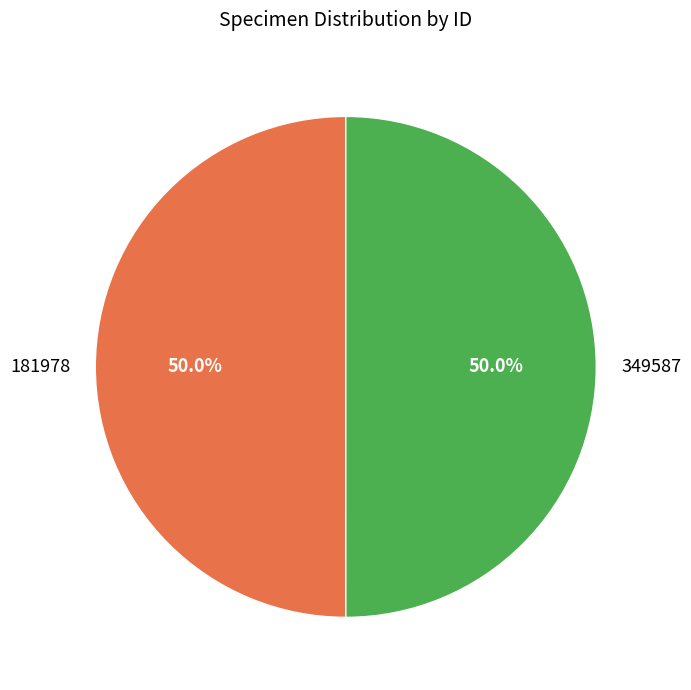

True or false: 349587 accounts for 39% of the total.

False